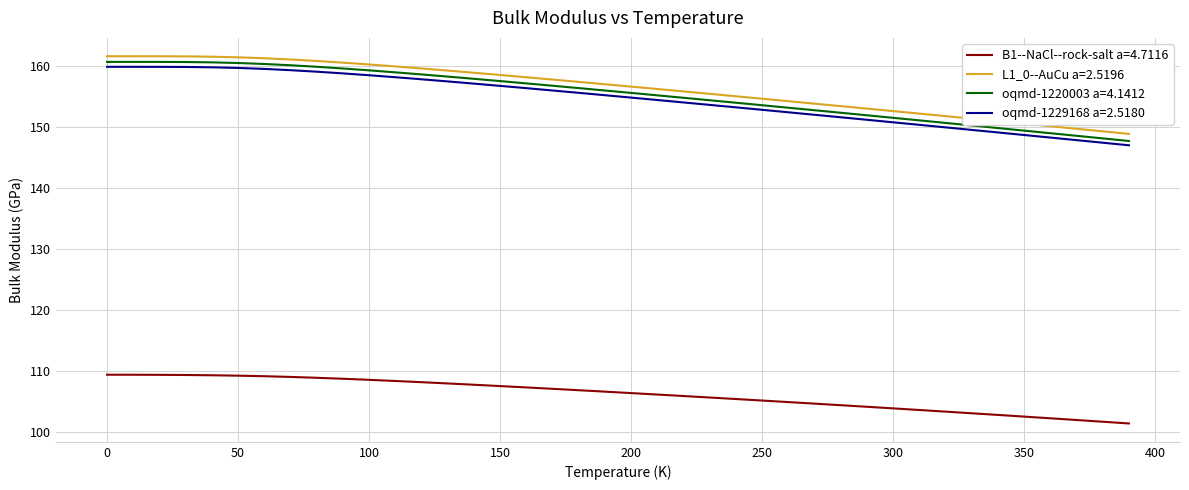

What is the greatest value displayed?

161.5